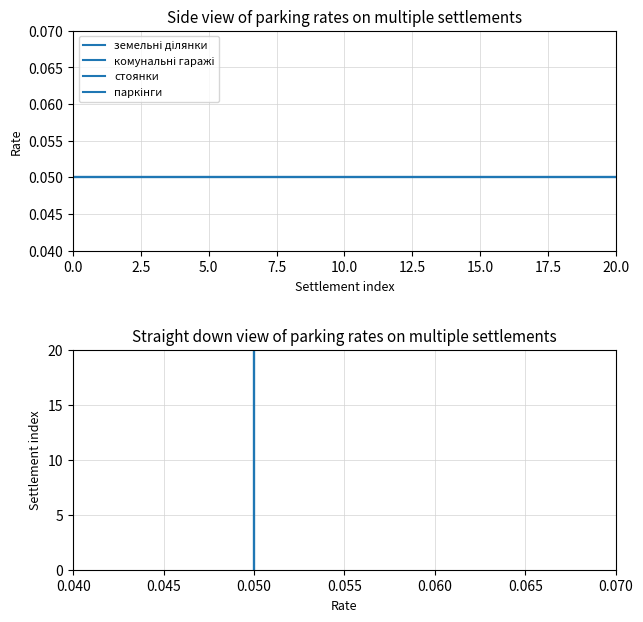

At which label is паркінги closest to 10?

0.050